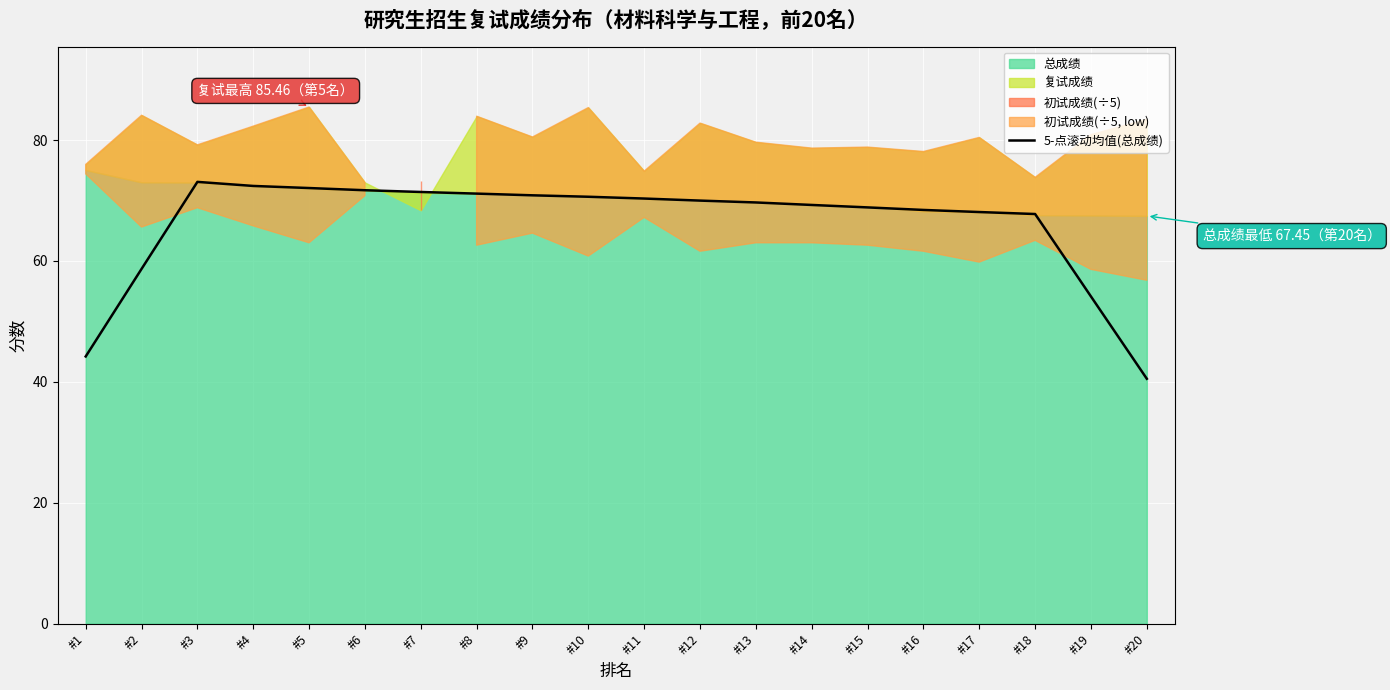

Reading left to right, what are all the values shown in this chart?

44.2	58.7	73.1	72.4	72.1	71.7	71.4	71.1	70.9	70.6	70.3	70.0	69.7	69.3	68.9	68.4	68.1	67.8	54.1	40.5